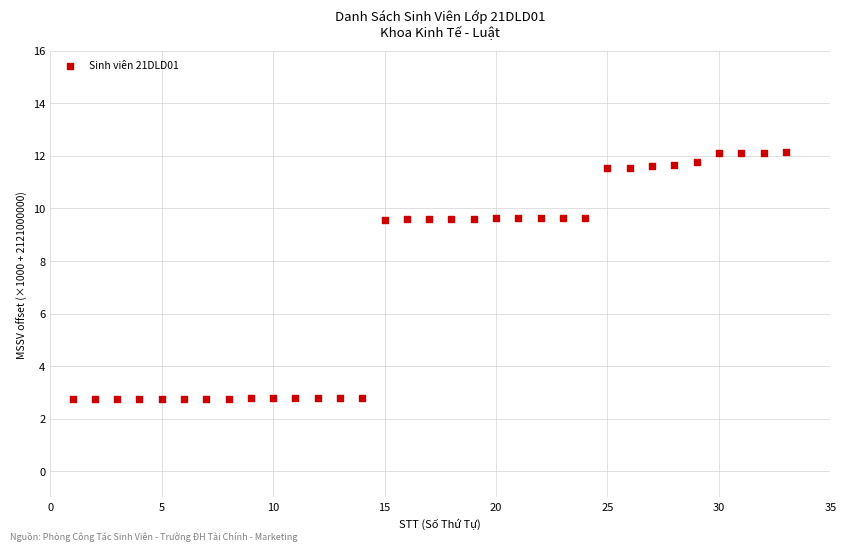

What is the range of Y values (max minus min)?

9.4